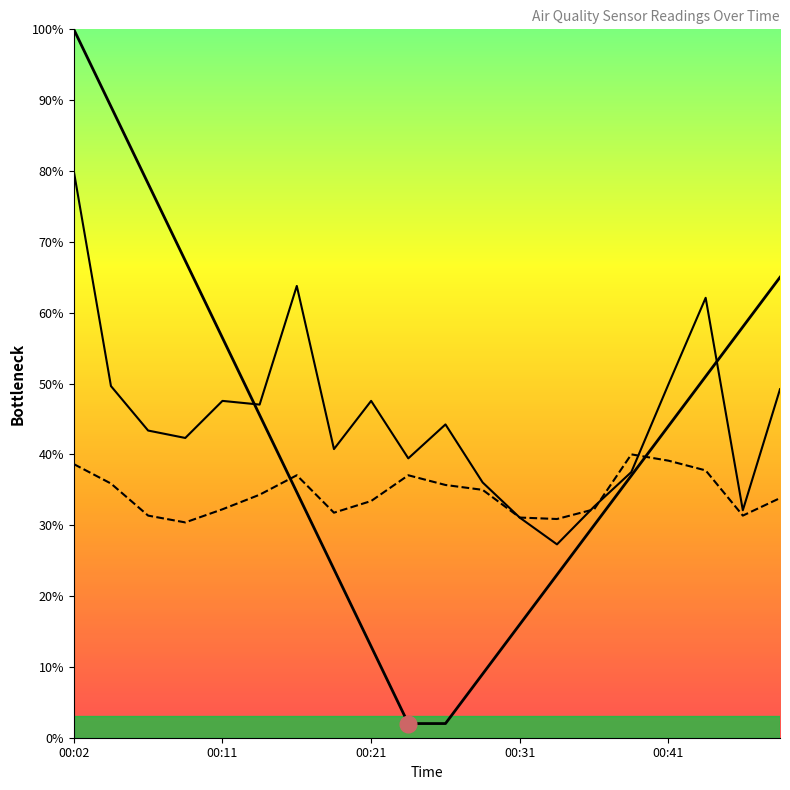

Where do SDS_P2 and SDS_P1 first cross each other?

11 and 12